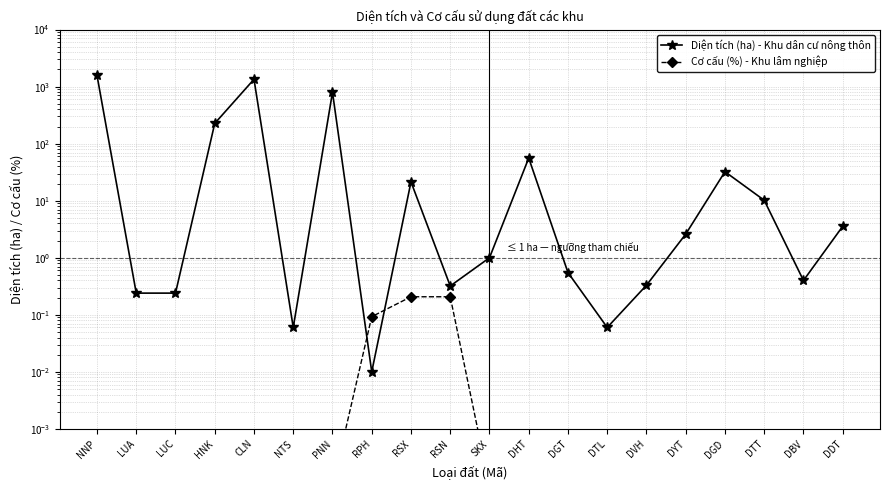

At which label does Cơ cấu (%) - Khu lâm nghiệp reach its minimum?

NNP